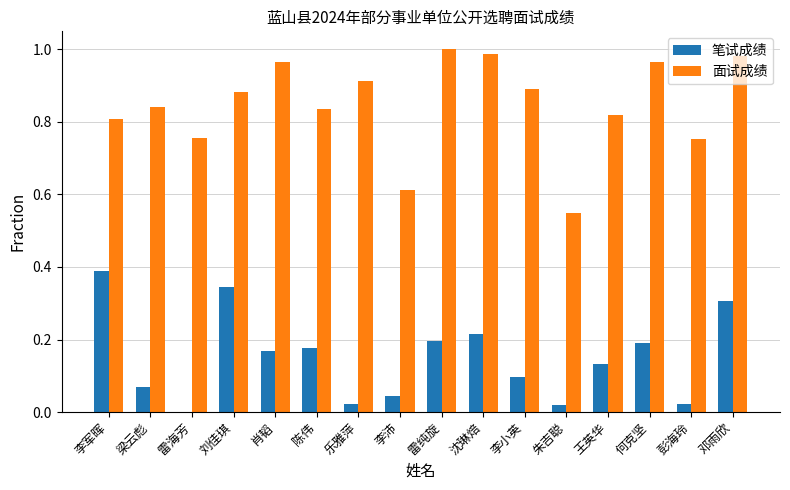

Which series has the largest total across all categories?

面试成绩